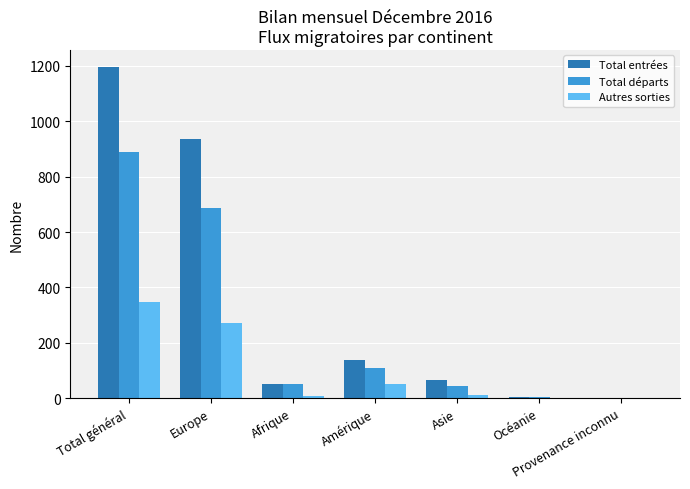

The value of Total départs at Amérique is 110. True or false?

True